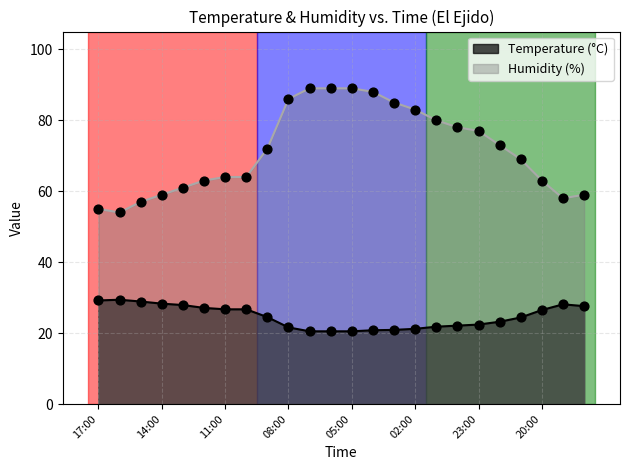

What is the total value across all series at 09:00?

96.5